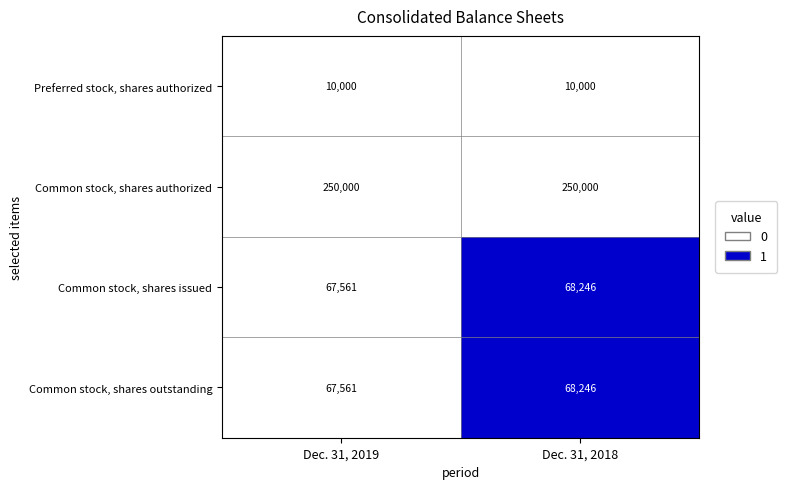

Is it true that Common stock, shares outstanding equals 68246 at Dec. 31, 2018?

True